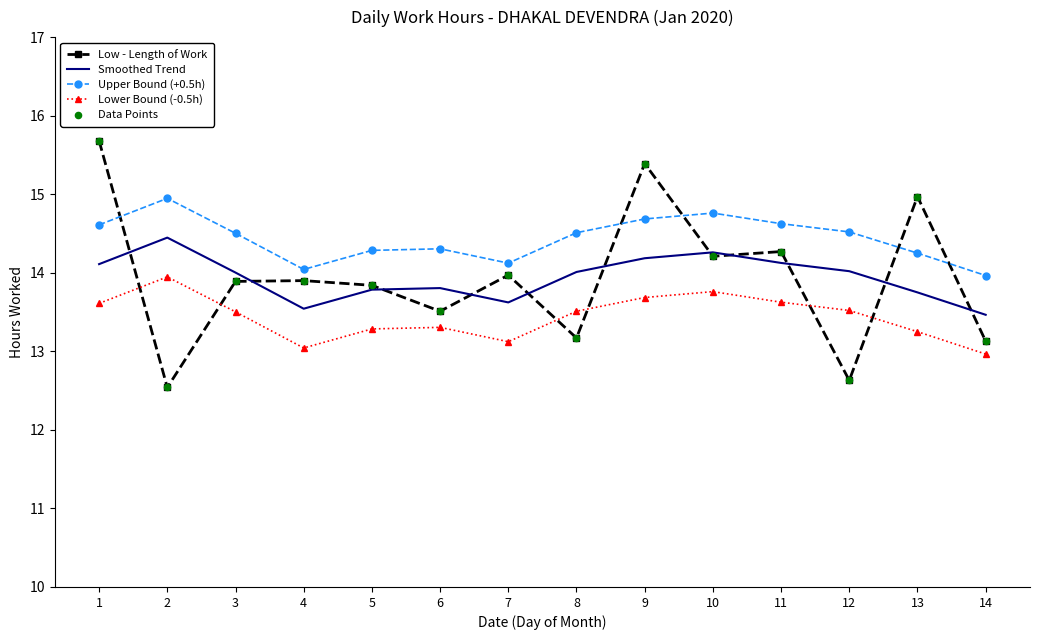

Which series has the widest spread of values?

Low - Length of Work